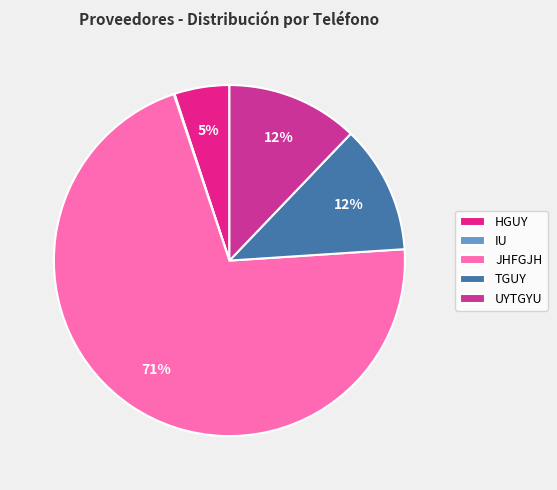

How many segments does this pie chart have?

5